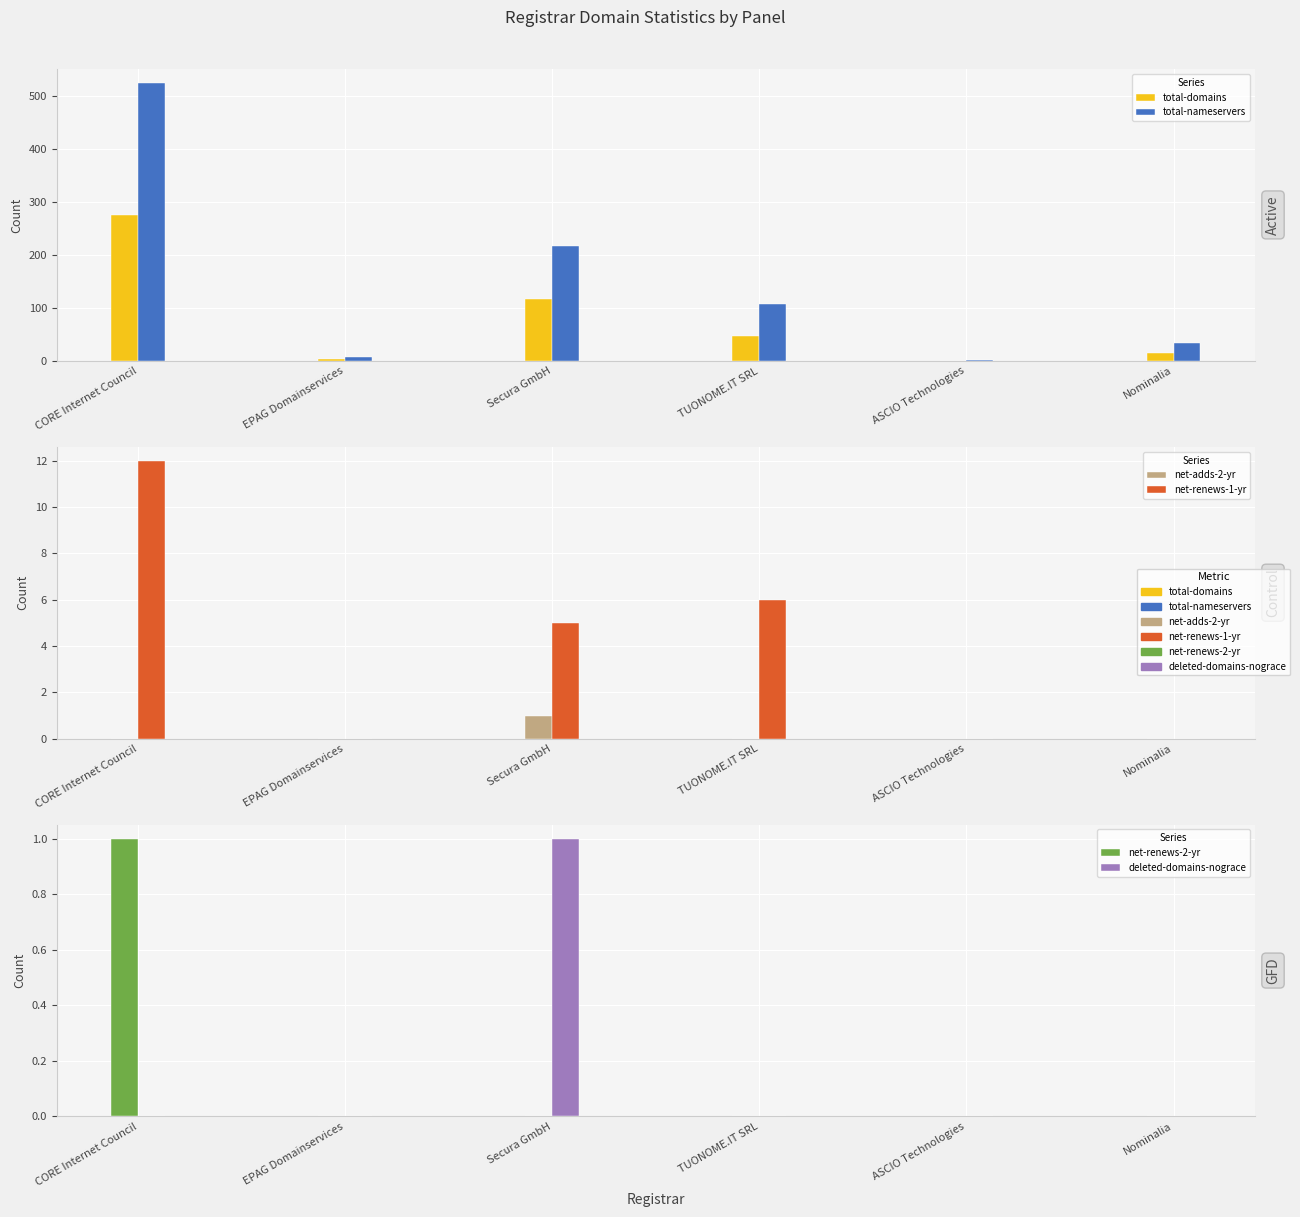

How many bars are there in each group?

6